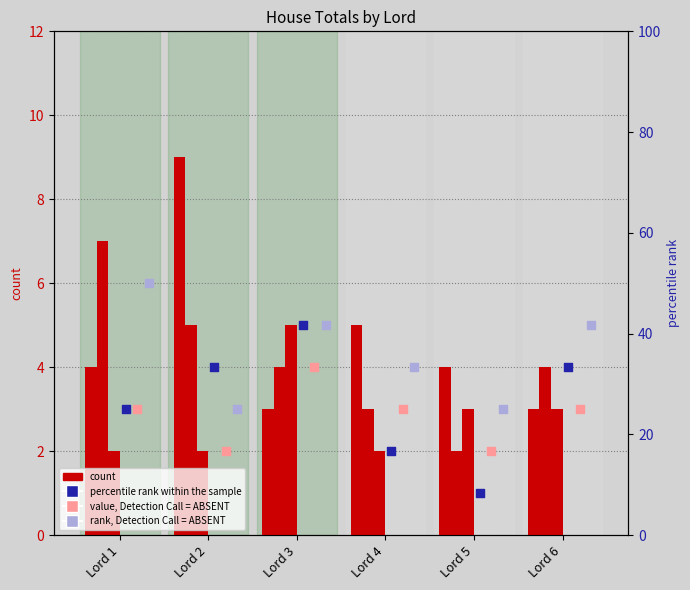

At how many categories does at least one series exceed 7?

1